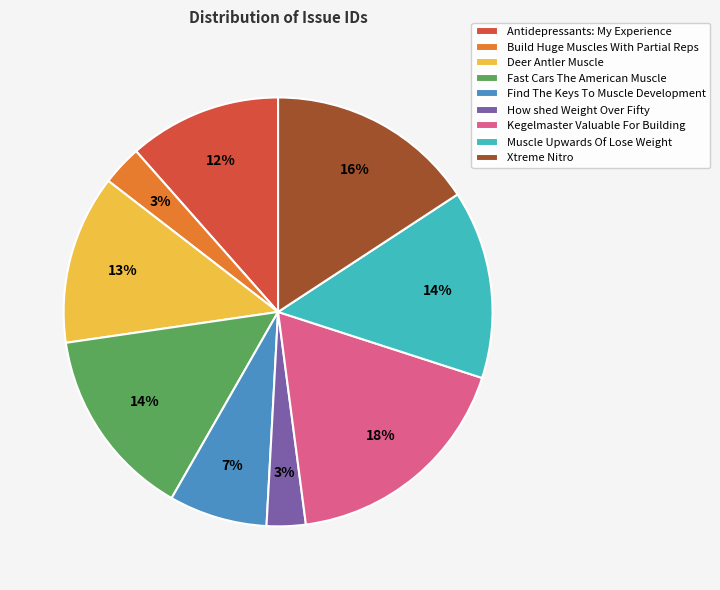

Is it true that Antidepressants: My Experience is 12% of the pie?

True